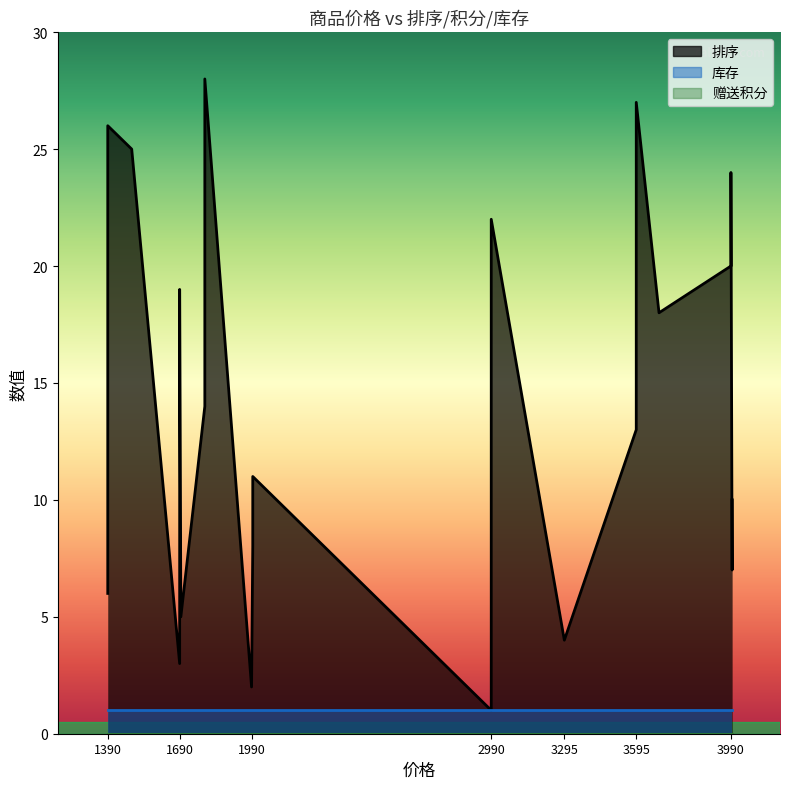

The value of 排序 at 1490 is 25. True or false?

True